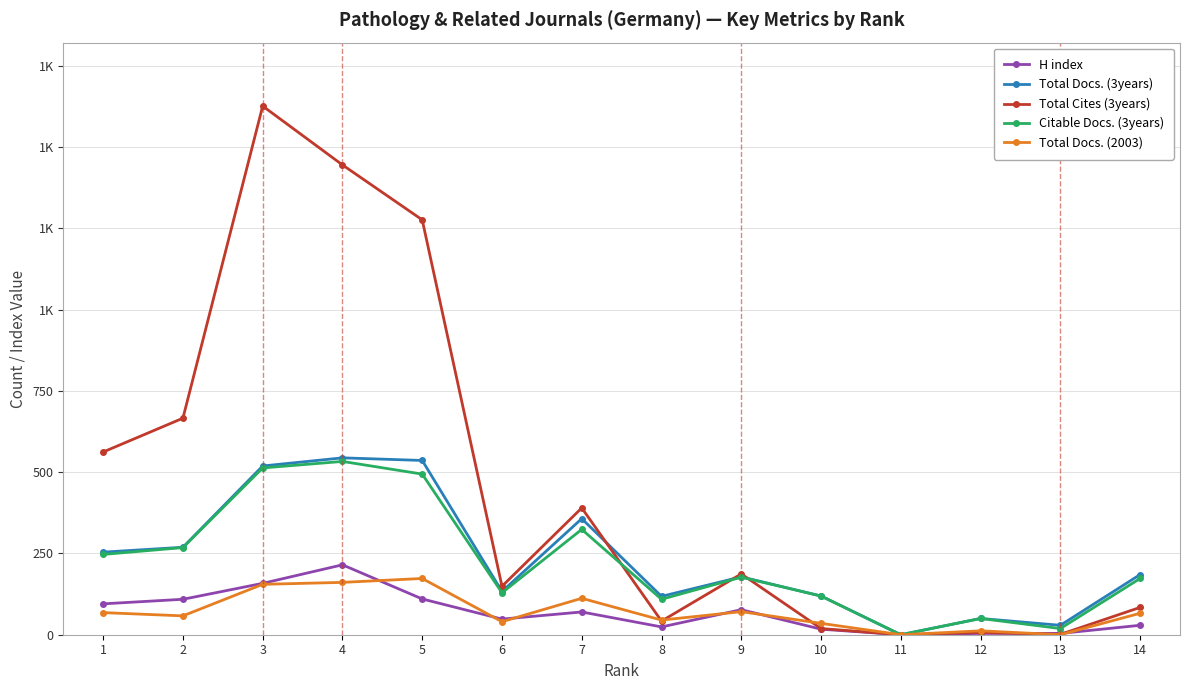

Rank the categories by Total Docs. (3years) value from highest to lowest.

4, 5, 3, 7, 2, 1, 14, 9, 6, 10, 8, 12, 13, 11